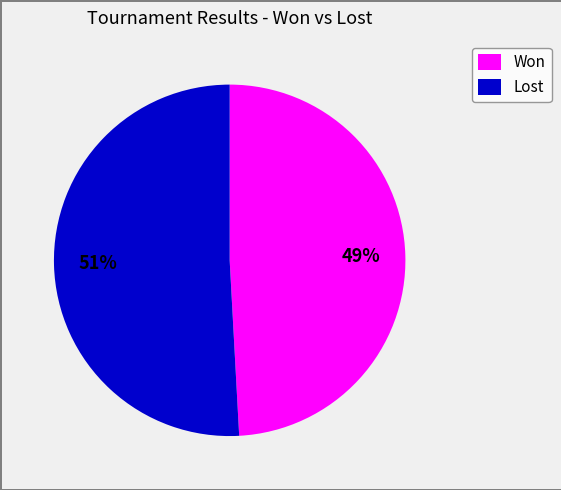

Do Won and Lost together represent more than half of the pie?

Yes